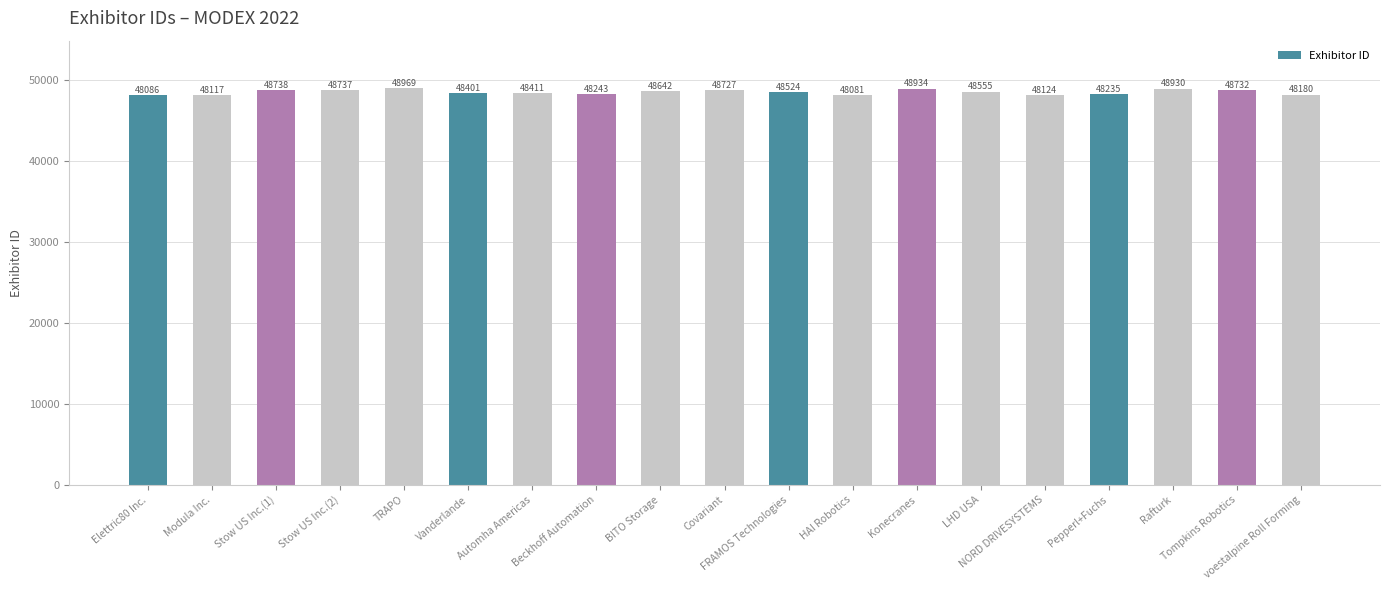

Read the value at Rafturk, to the nearest 50.

48950